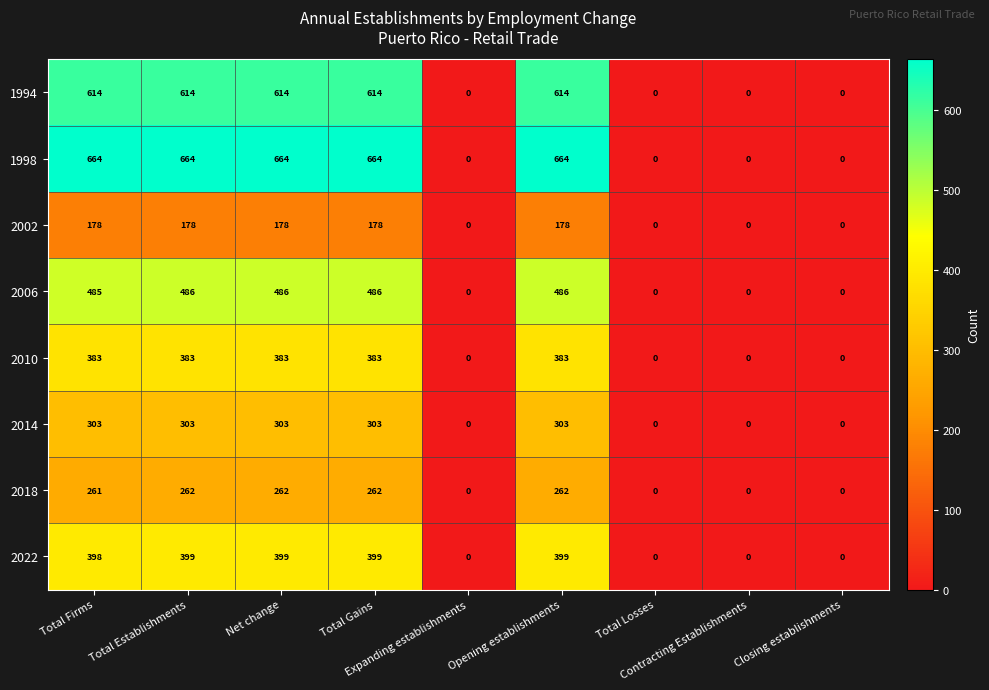

What is the highest value of the 2006 series?

486